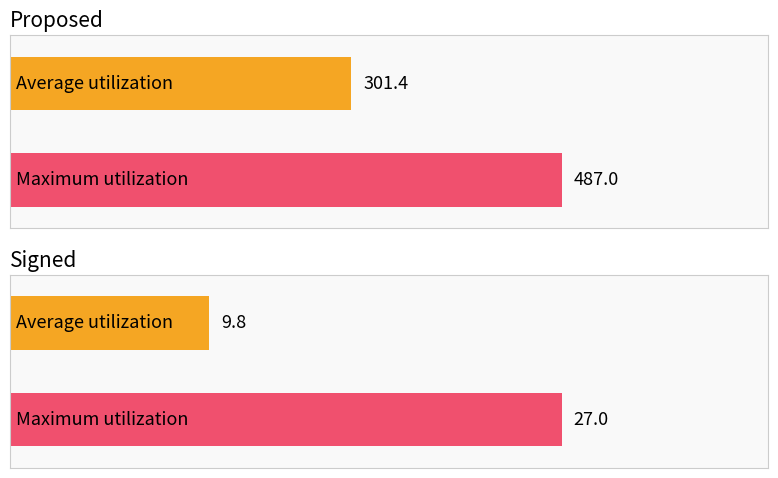

Are the bars grouped side by side (vs. stacked)?

Yes